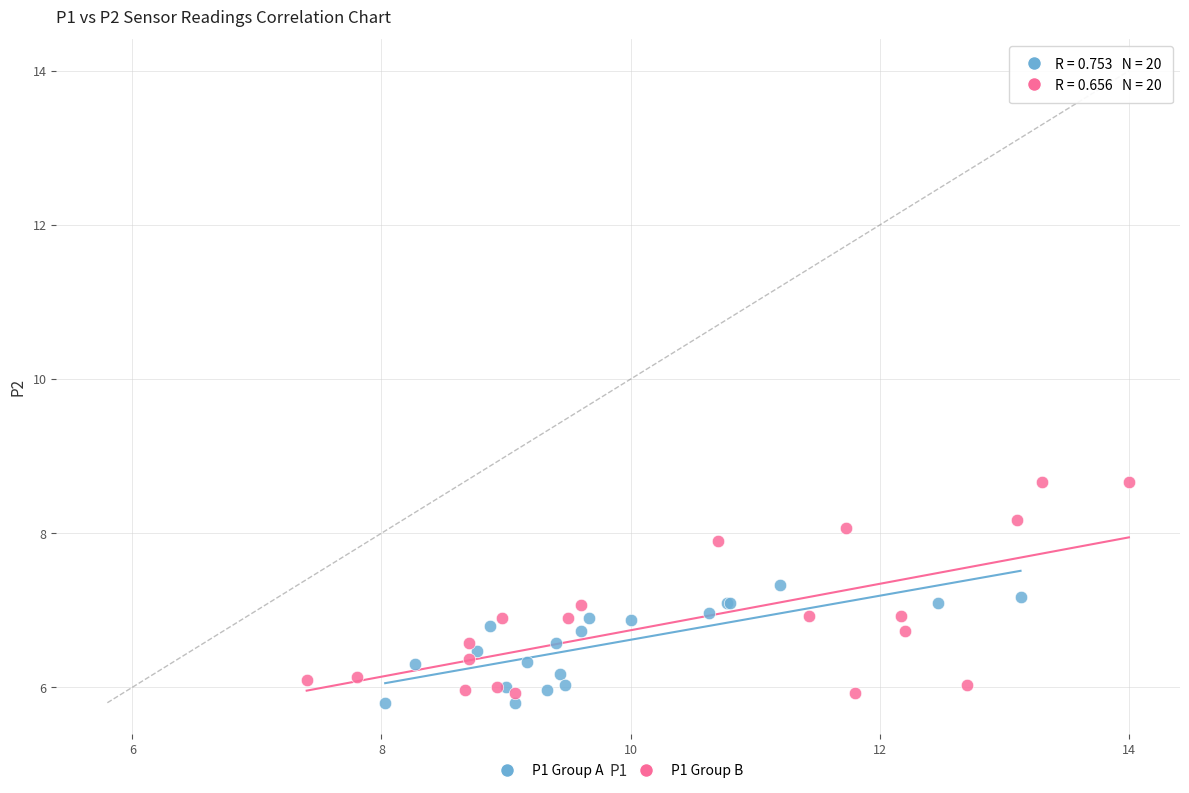

Which series has the widest spread of Y values?

P1 Group B